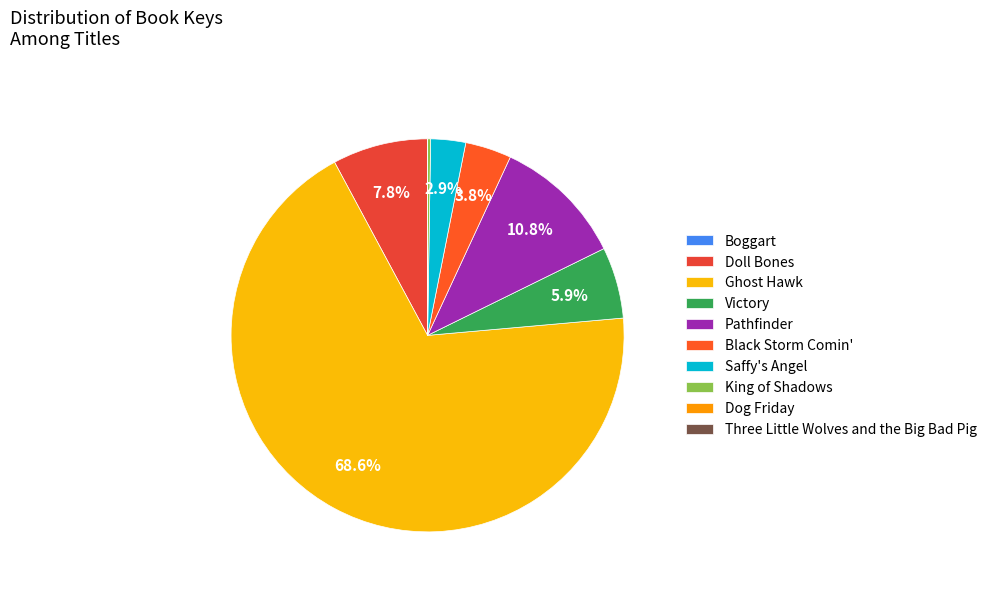

What is the majority slice?

Ghost Hawk